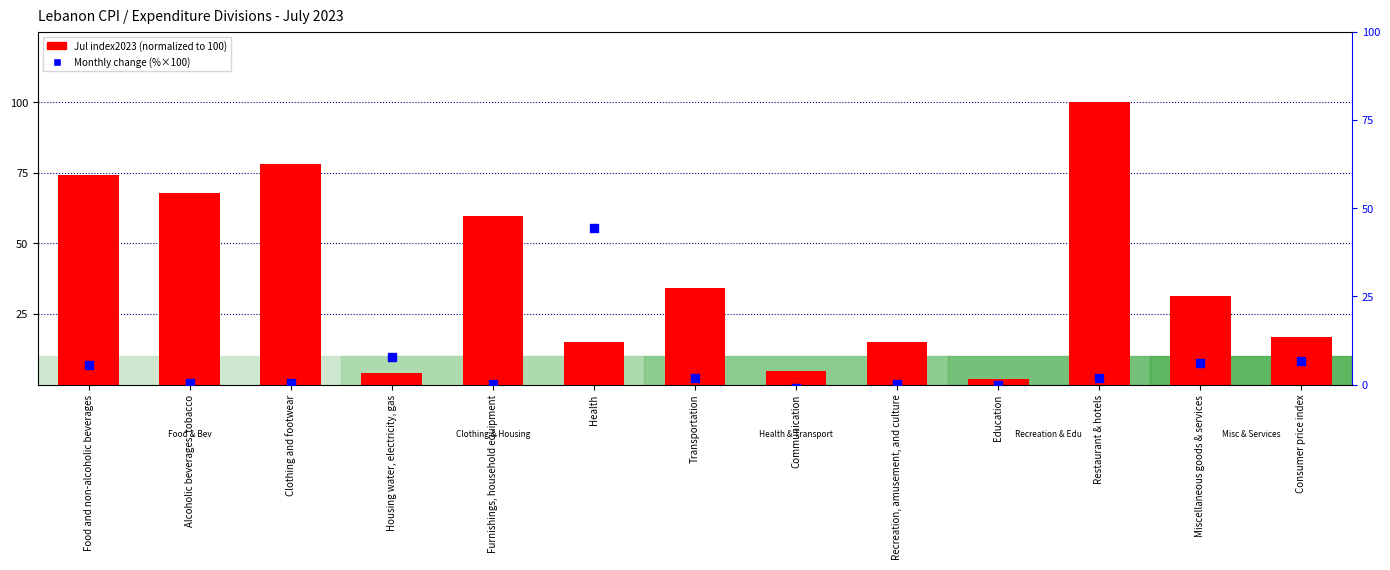

Which series contains the highest Y value?

Jul index2023 (normalized)